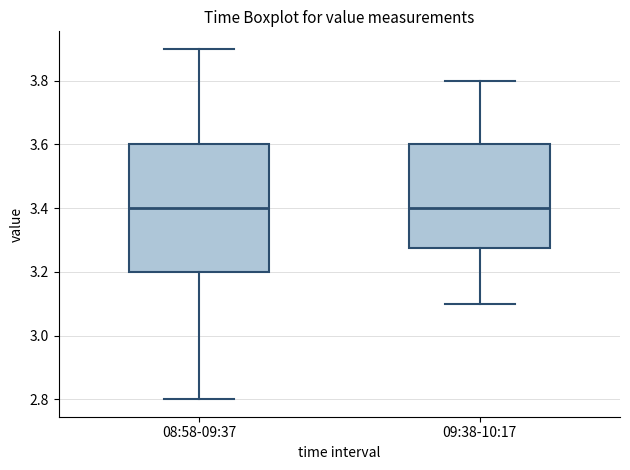

Reading left to right, read every box against the y-axis: the position of its median line, the range the box covers, and the ends of its whiskers. The values are not printed on the chart, so give them approximately, as read against the axis.

08:58-09:37: median 3.40, box 3.20 to 3.60, whiskers 2.80 to 3.90
09:38-10:17: median 3.40, box 3.28 to 3.60, whiskers 3.10 to 3.80